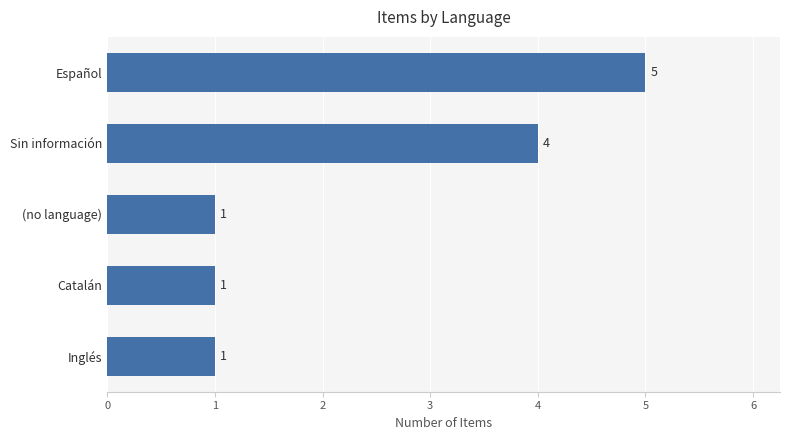

Reading bottom to top, extract all data points from this chart.

1	1	1	4	5